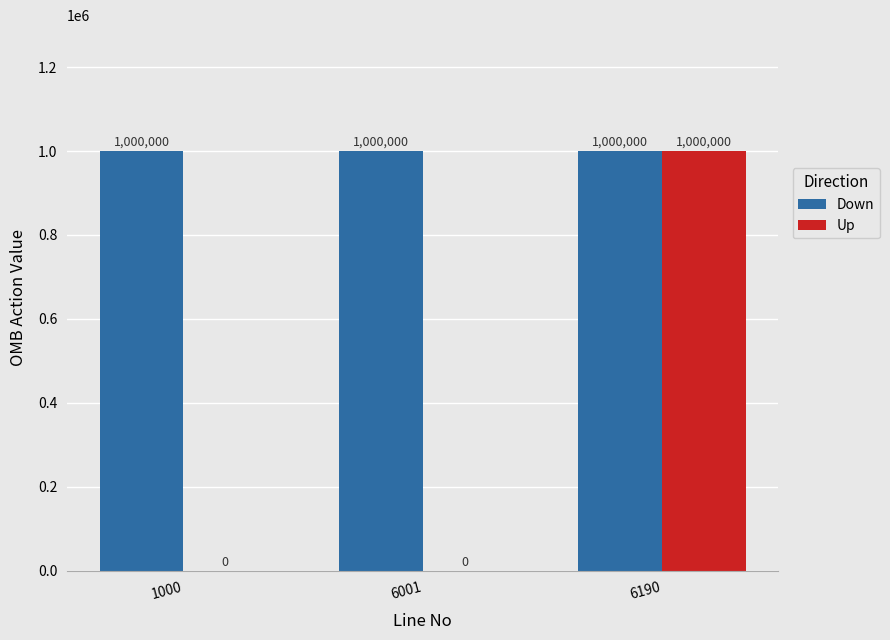

True or false: Down has a value of 1000000 at 6190.

True